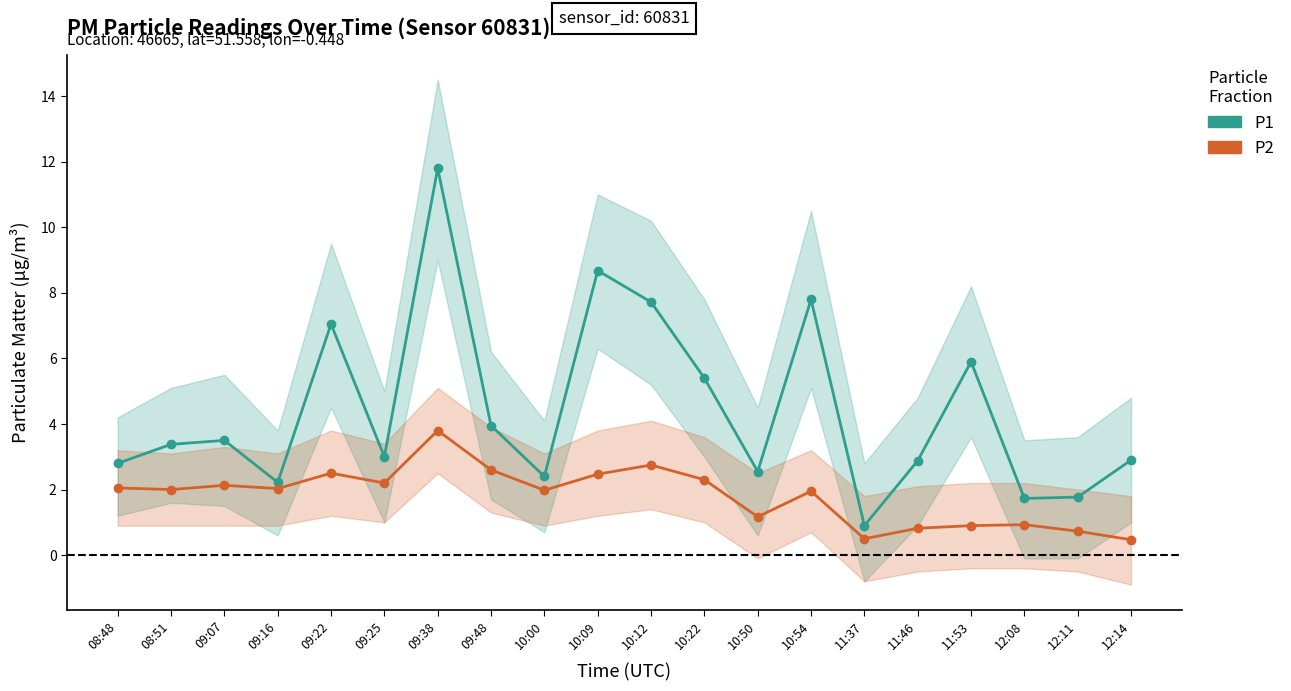

What is the maximum value for P1?

11.8